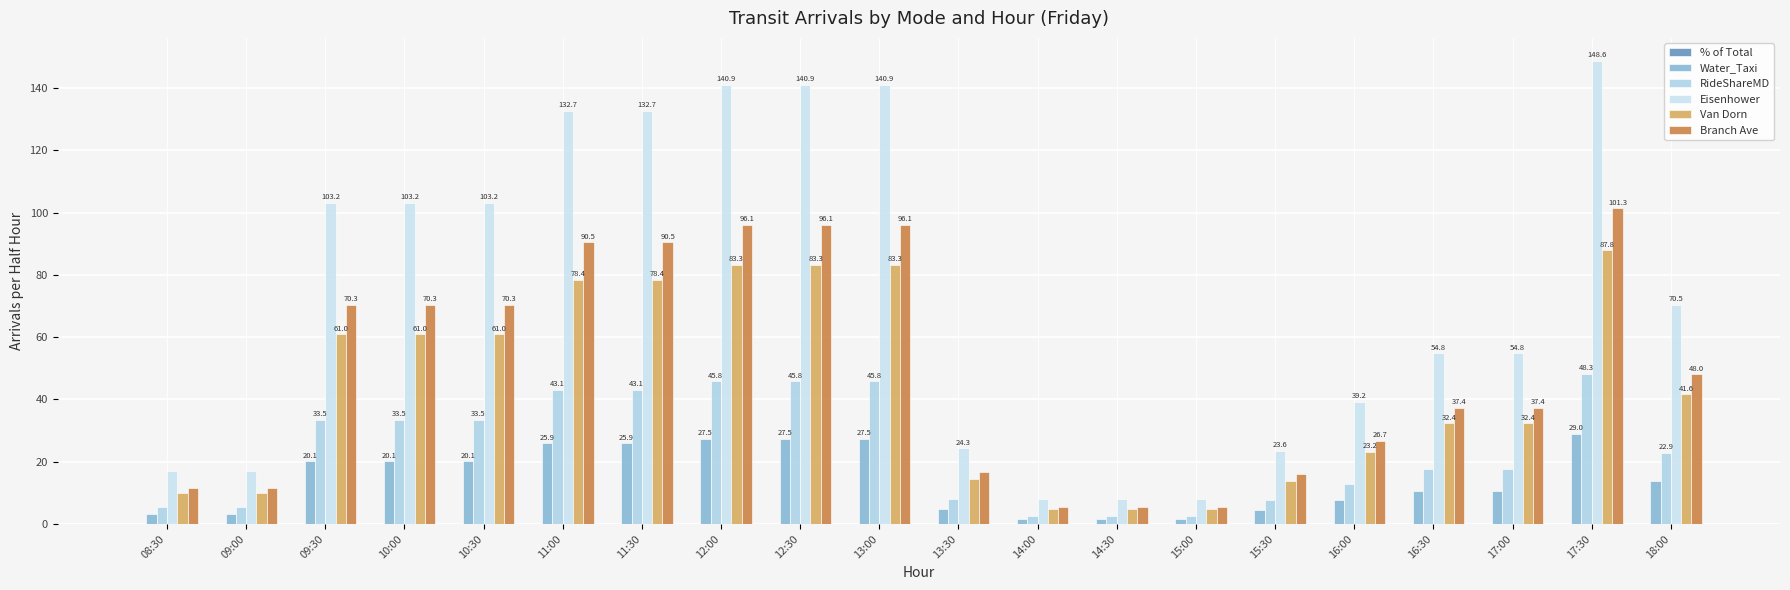

Which has a higher value, 08:30 or 11:30?

11:30